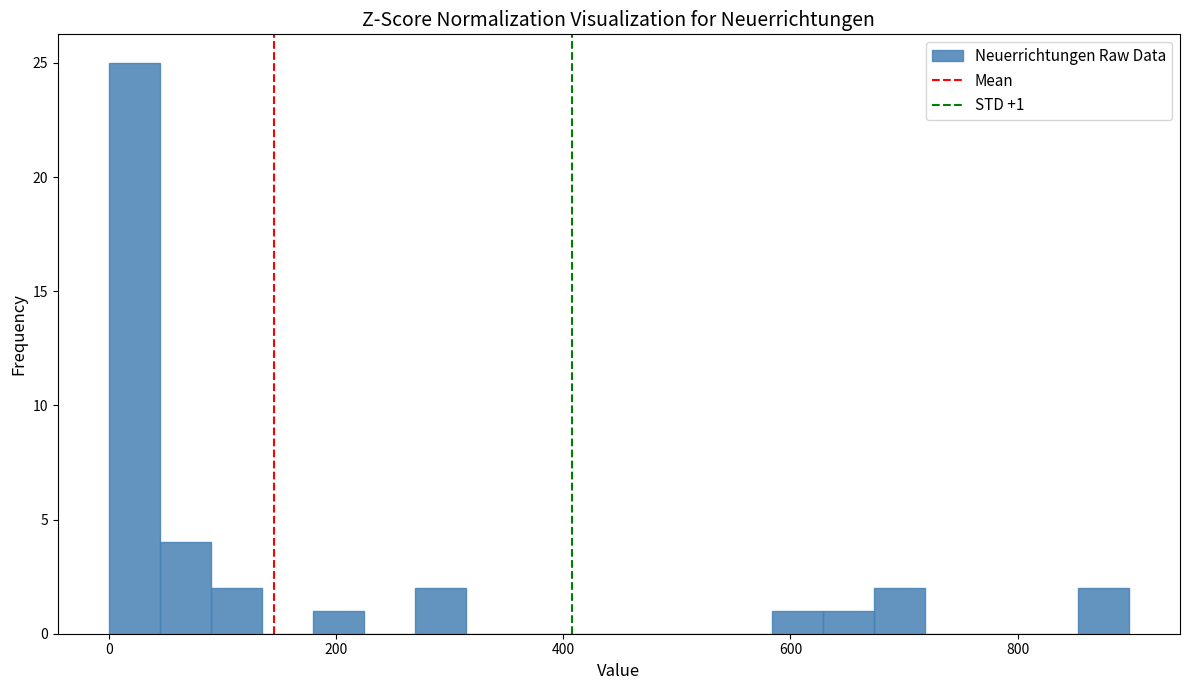

Around what value on the x-axis is the tallest bar? Give the approximate position of its centre, as read against the axis.

20